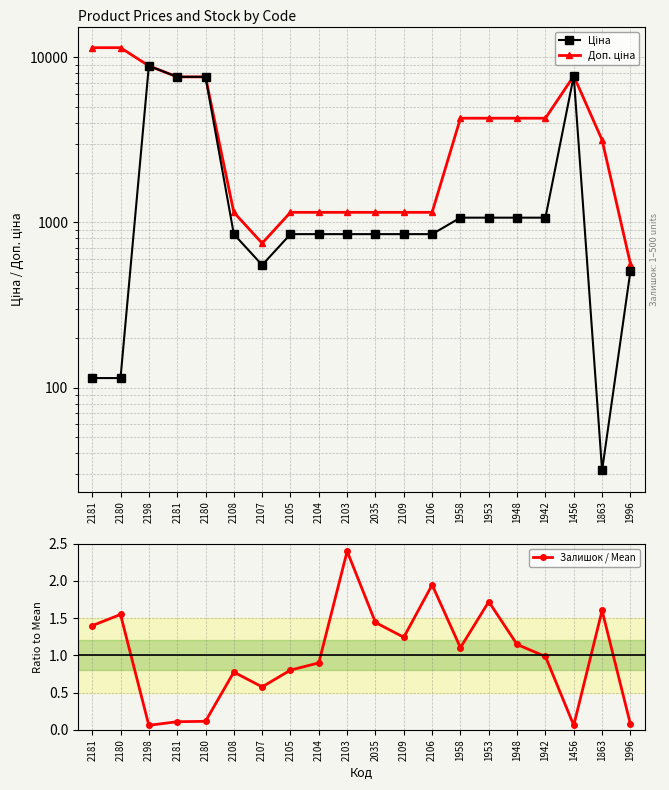

At which label is Ціна closest to 4444?

2181